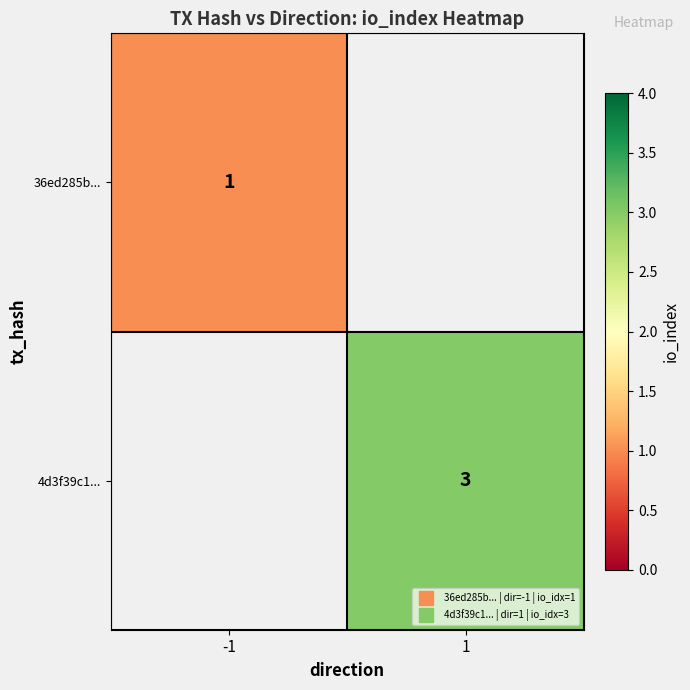

Which category has the highest value across all series?

1